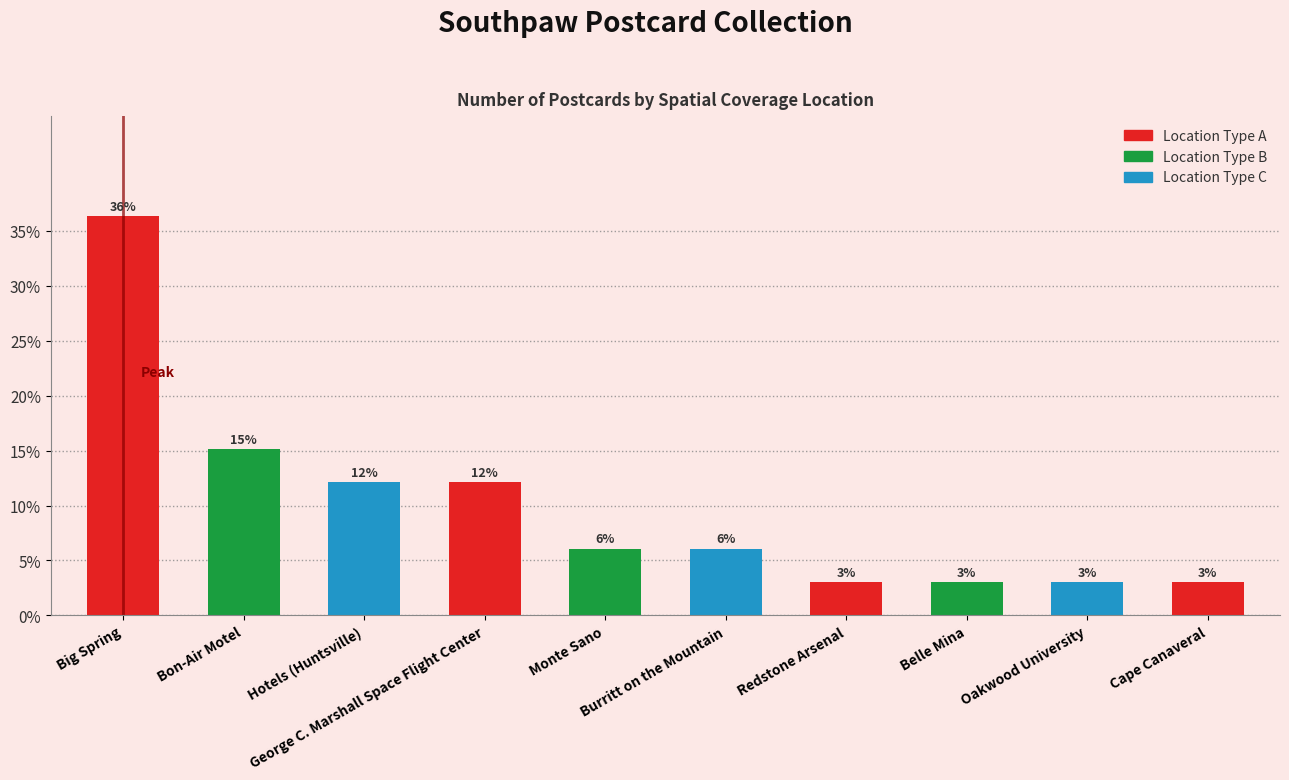

Reading left to right, what are all the values shown in this chart?

36.4	15.2	12.1	12.1	6.1	6.1	3.0	3.0	3.0	3.0